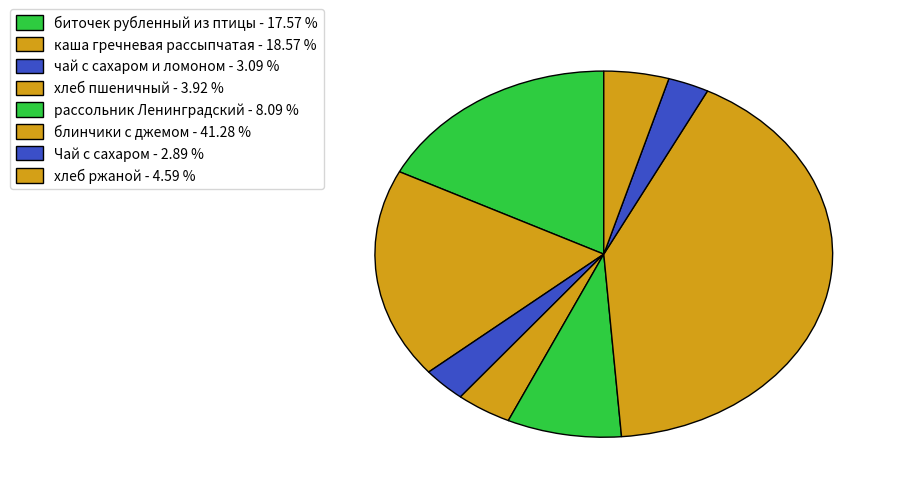

To the nearest percent, what portion does чай с сахаром и ломоном represent?

3%